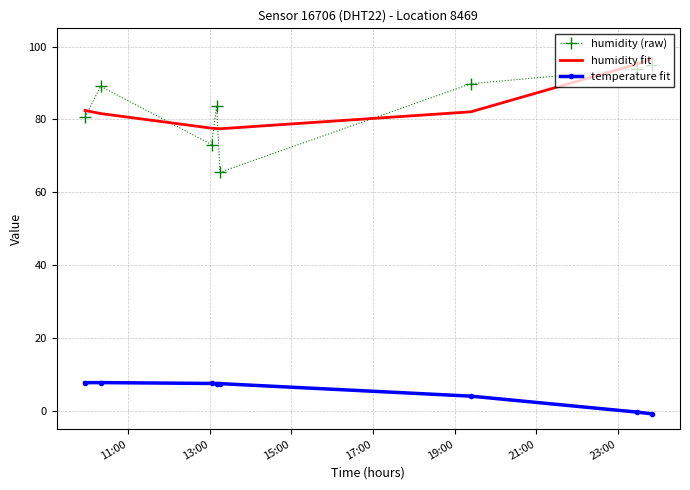

What is the difference between the maximum and minimum values in the humidity fit series?

19.3